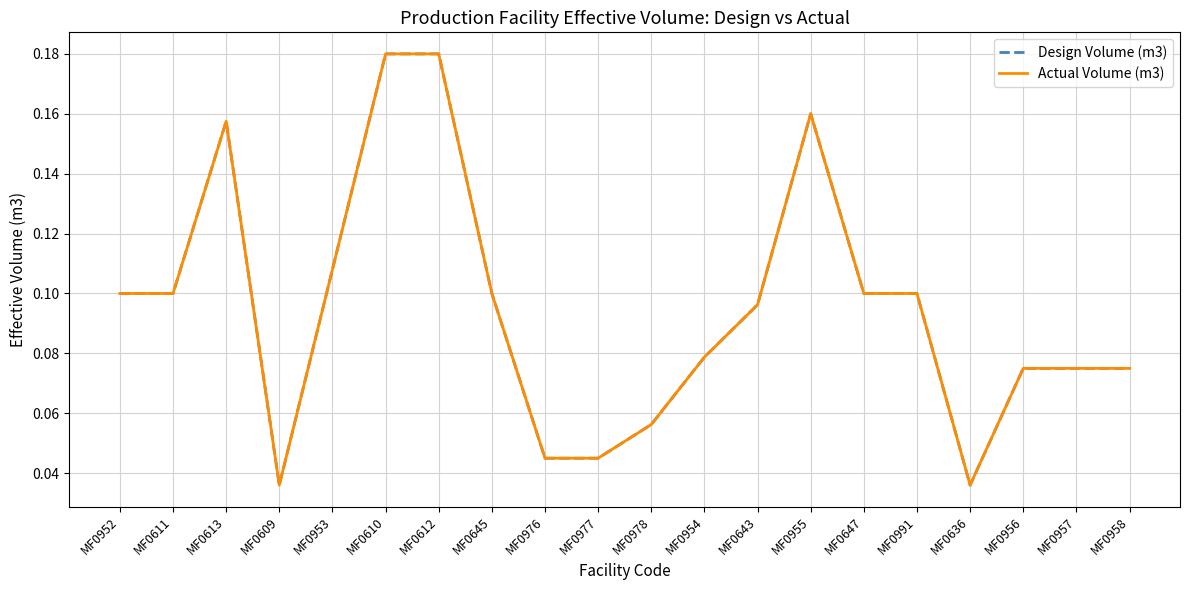

Reading right to left, transcribe all the data shown in this chart.

Design Volume (m3): 0.1	0.1	0.1	0.0	0.1	0.1	0.2	0.1	0.1	0.1	0.0	0.0	0.1	0.2	0.2	0.1	0.0	0.2	0.1	0.1
Actual Volume (m3): 0.1	0.1	0.1	0.0	0.1	0.1	0.2	0.1	0.1	0.1	0.0	0.0	0.1	0.2	0.2	0.1	0.0	0.2	0.1	0.1